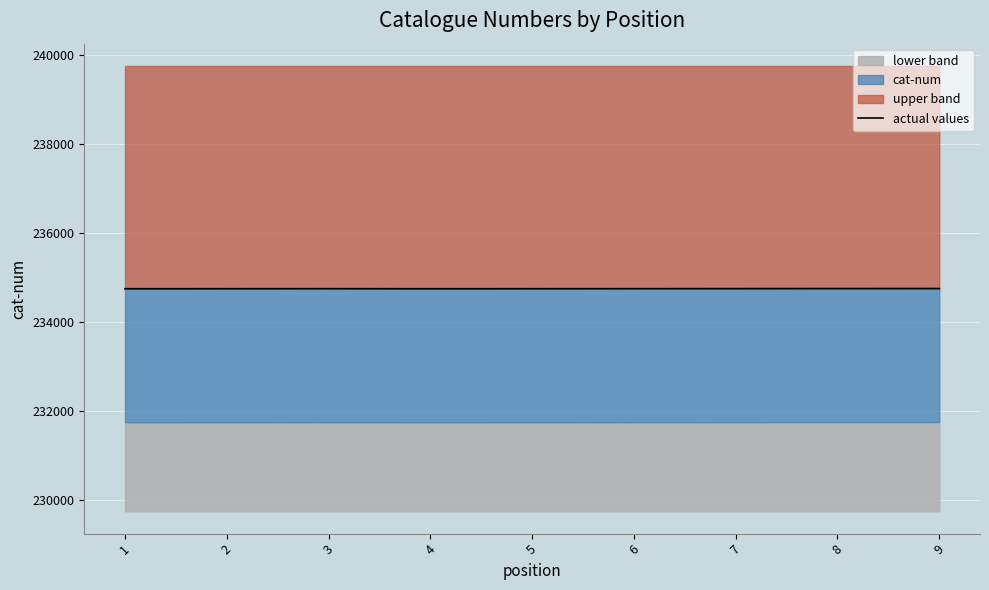

Count the values in the range 234751 to 234753.

5